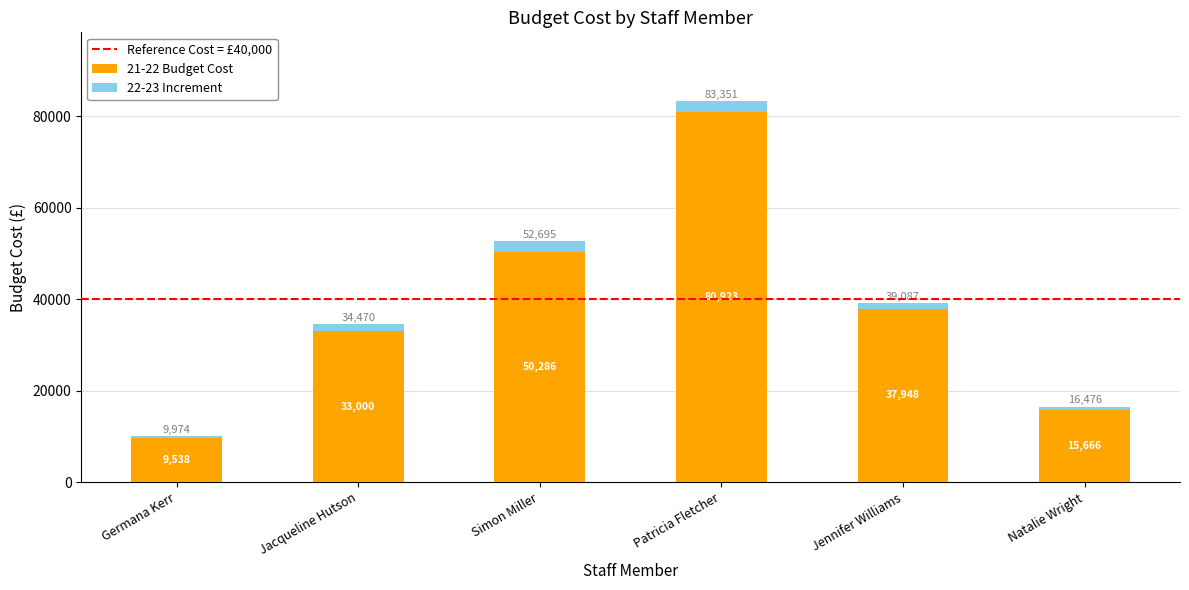

Where does the 21-22 Budget Cost series first go above 37948?

Simon Miller